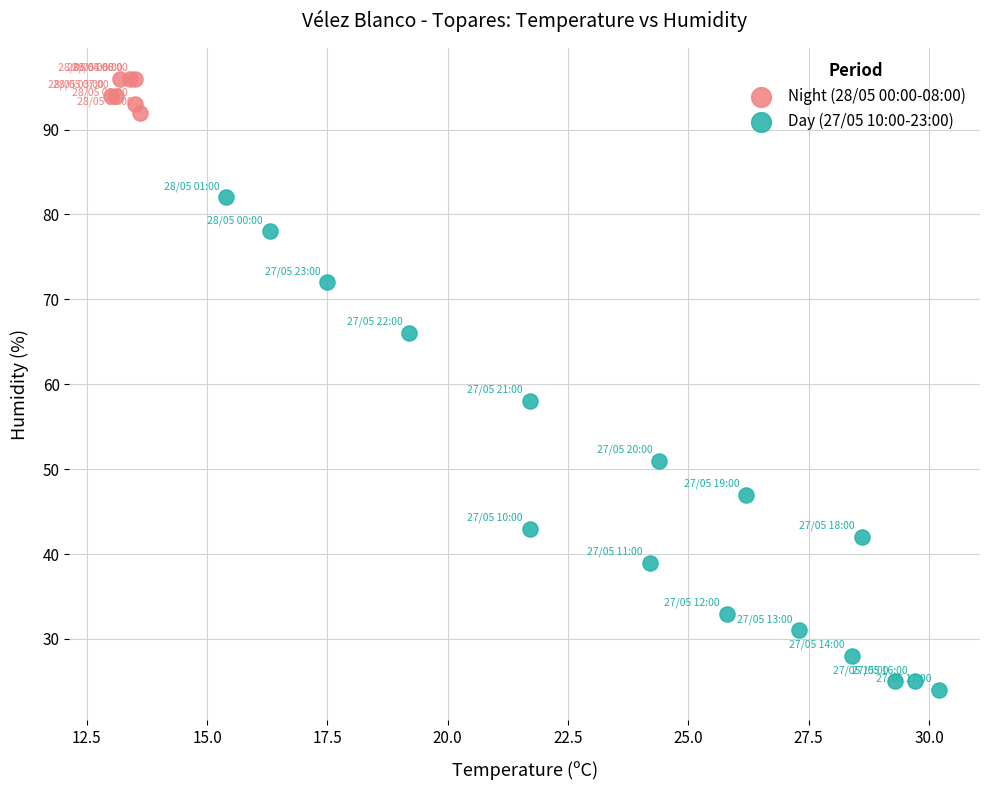

Which series has the widest spread of Y values?

Day (27/05 10:00-23:00)